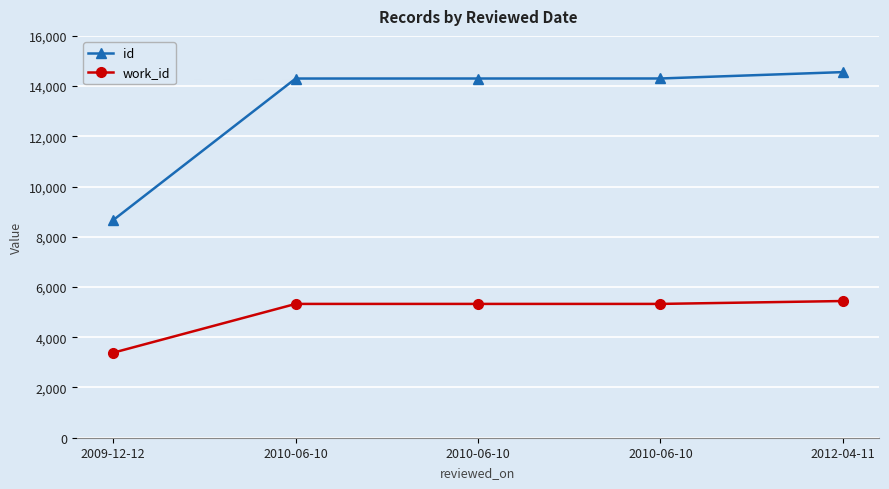

Which series has the largest total across all categories?

id